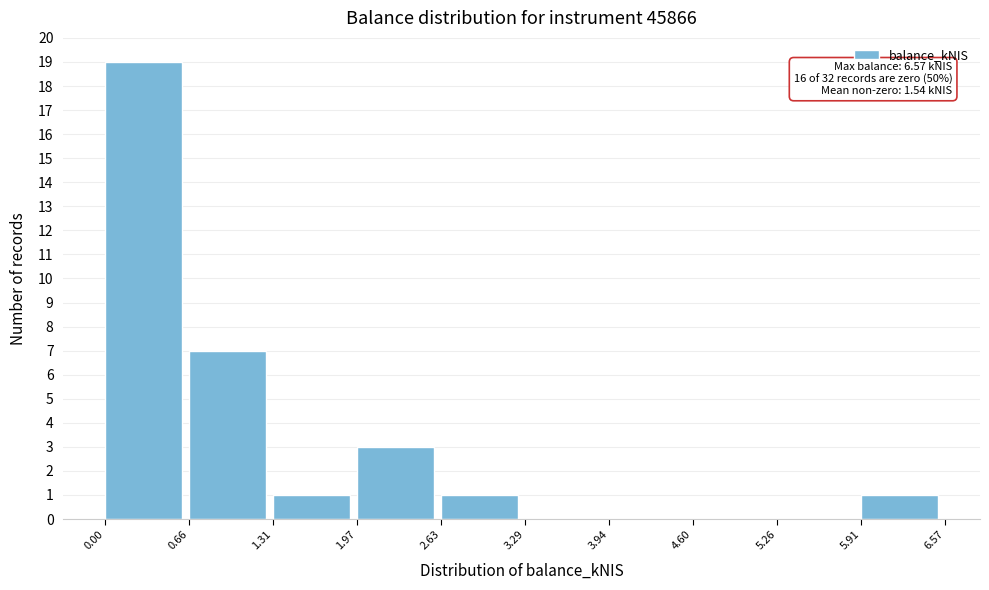

Which range on the x-axis has the tallest bar?

0.00 to 0.66